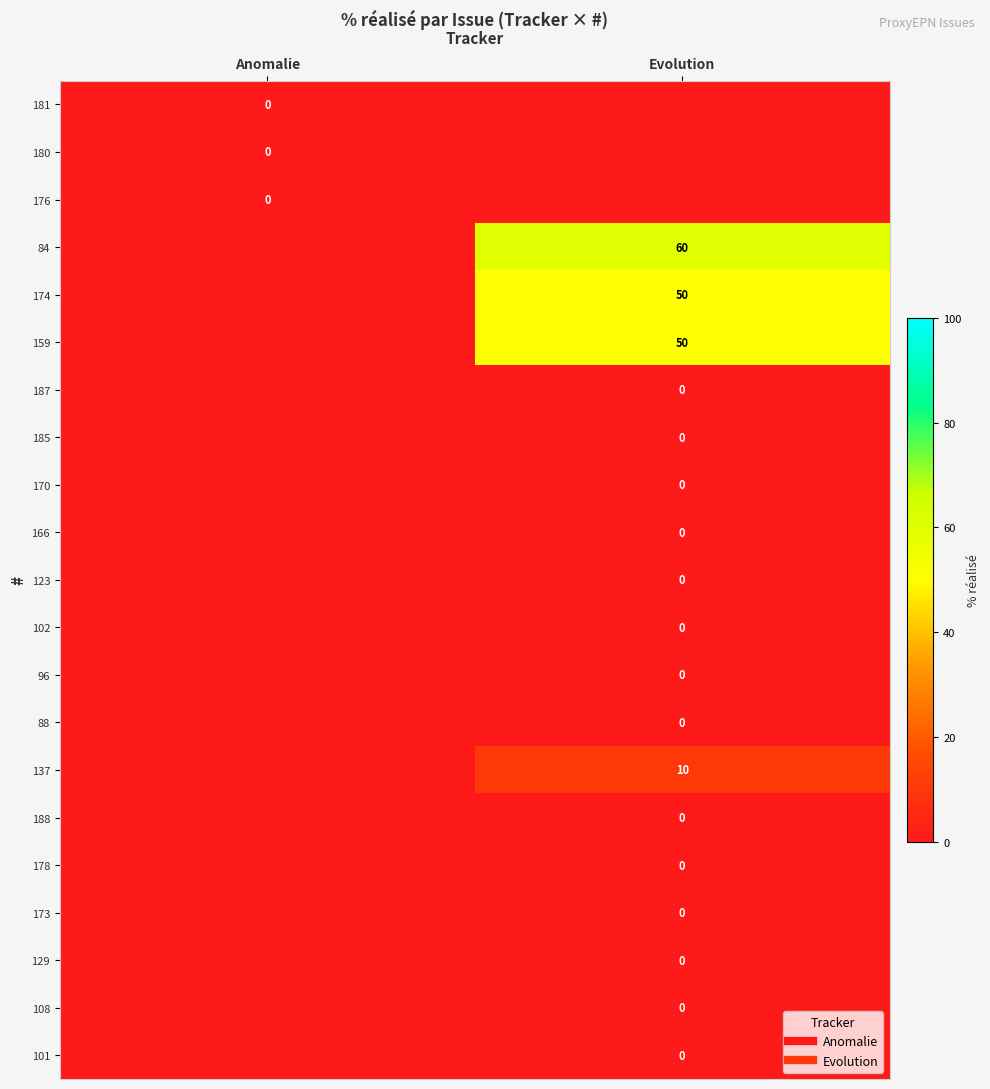

Which label corresponds to the largest value in the chart?

Evolution